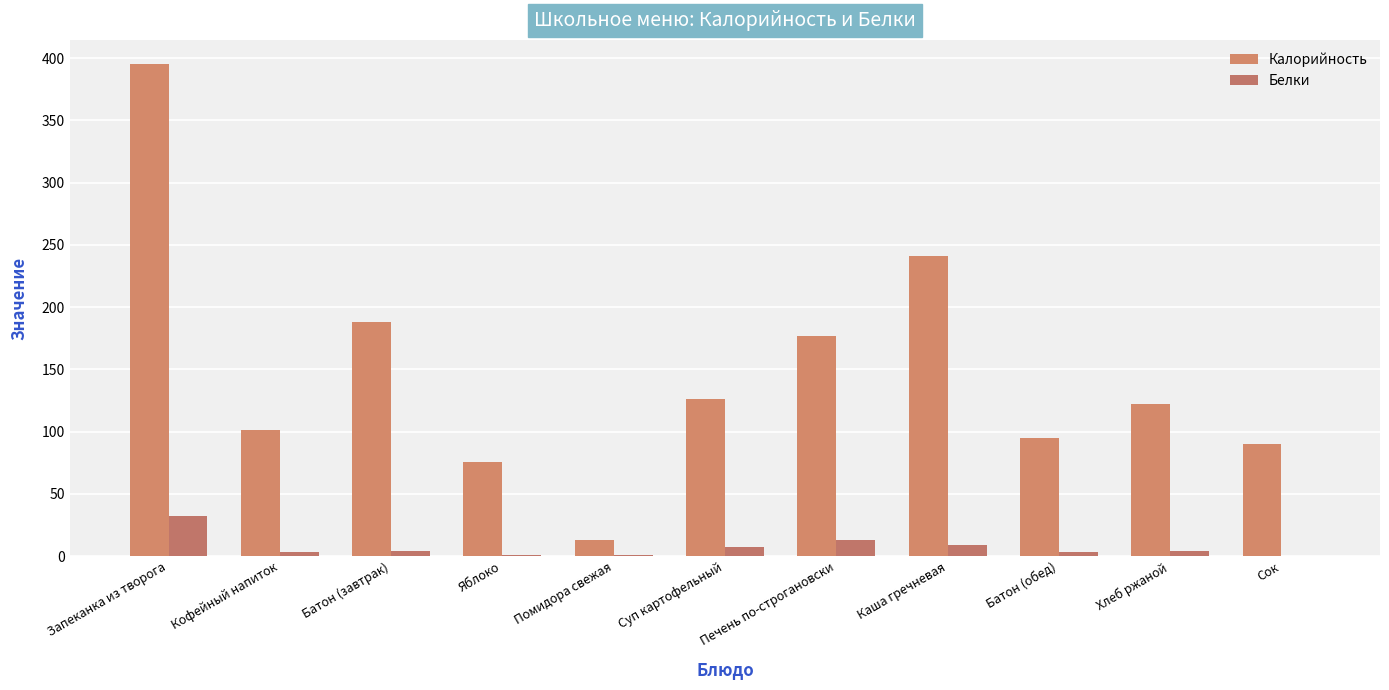

Reading right to left, what are all the values shown in this chart?

Калорийность: 90.0	122.0	95.0	241.0	177.0	126.0	13.0	76.0	188.0	101.0	395.0
Белки: 0.0	4.0	3.0	9.0	13.3	7.0	1.0	1.0	4.0	3.2	32.0